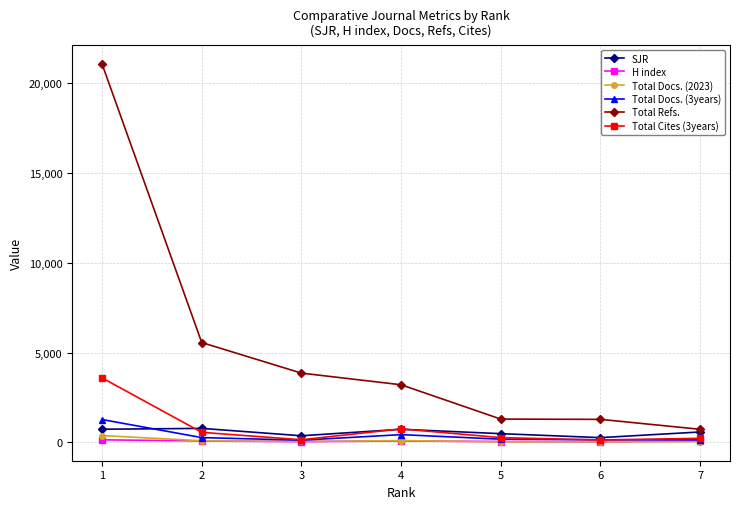

True or false: Total Cites (3years) has more than 0 points higher than both neighbors.

True